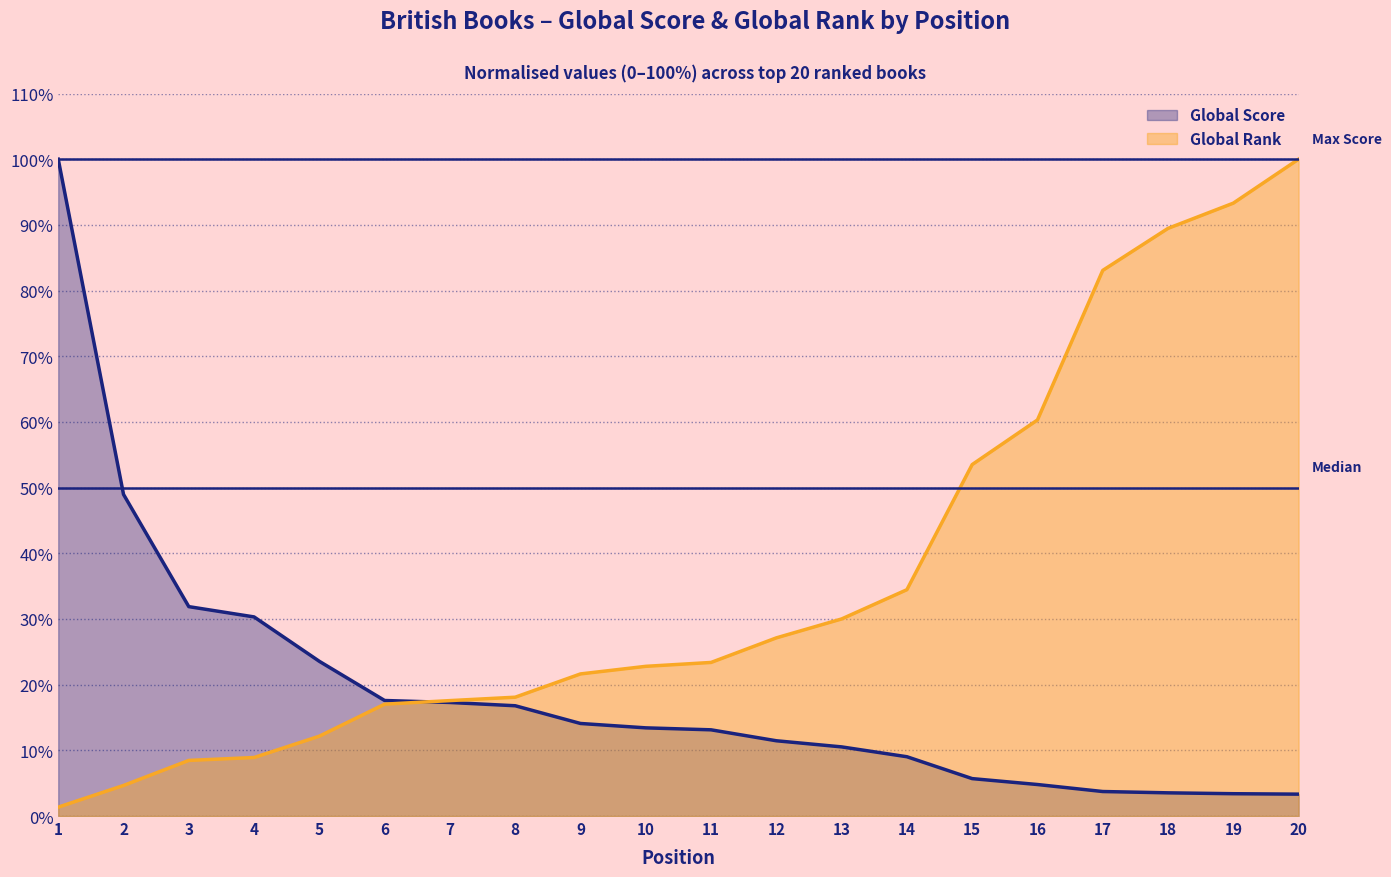

True or false: Global Rank has more than 1 interior local peaks.

False